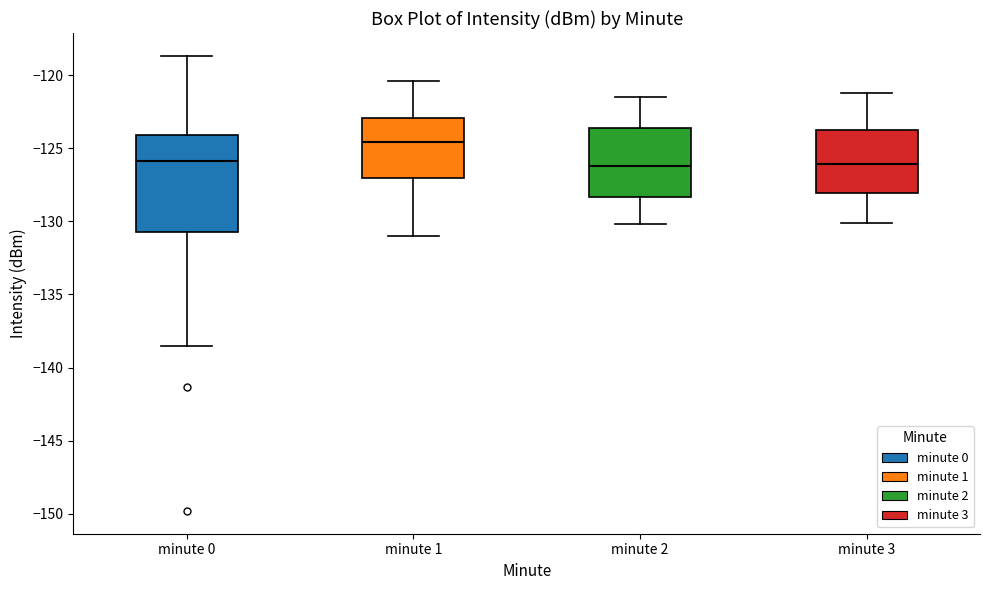

Where does the upper whisker of the box for minute 2 end on the y-axis? The values are not printed on the chart, so give them approximately, as read against the axis.

-121.5